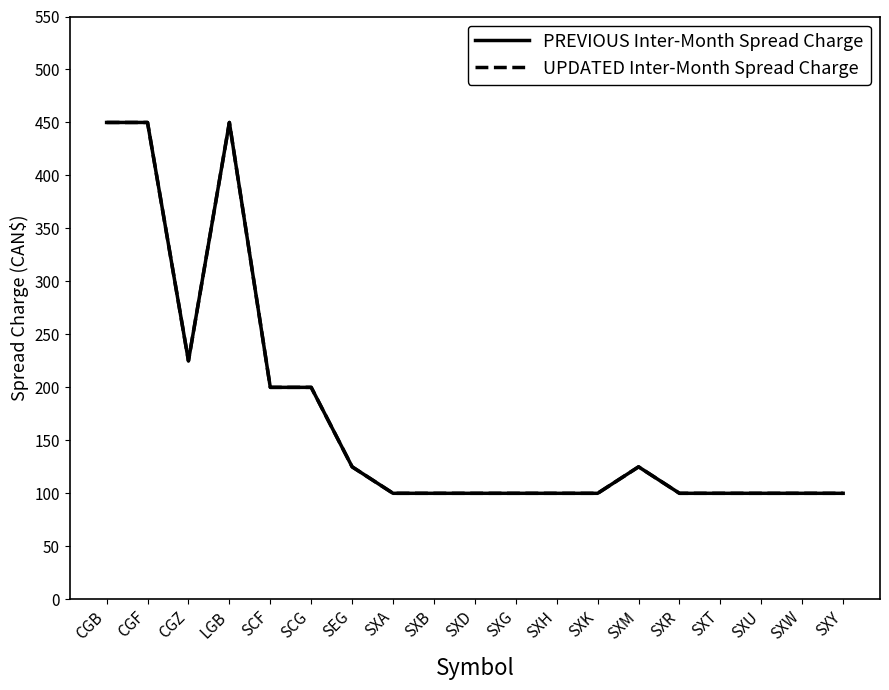

Reading left to right, extract all data points from this chart.

PREVIOUS Inter-Month Spread Charge: 450	450	225	450	200	200	125	100	100	100	100	100	100	125	100	100	100	100	100
UPDATED Inter-Month Spread Charge: 450	450	225	450	200	200	125	100	100	100	100	100	100	125	100	100	100	100	100